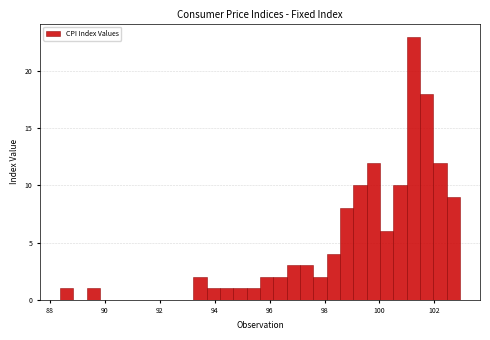

Read against the x-axis, roughly where is the centre of the tallest bar?

101.2